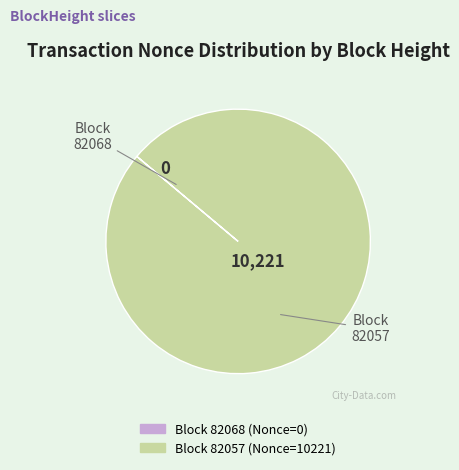

Is there a majority slice in this chart?

Yes